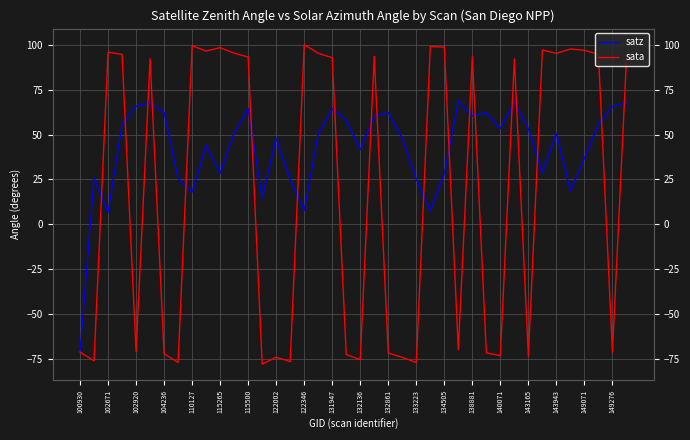

Which series has the largest total across all categories?

satz